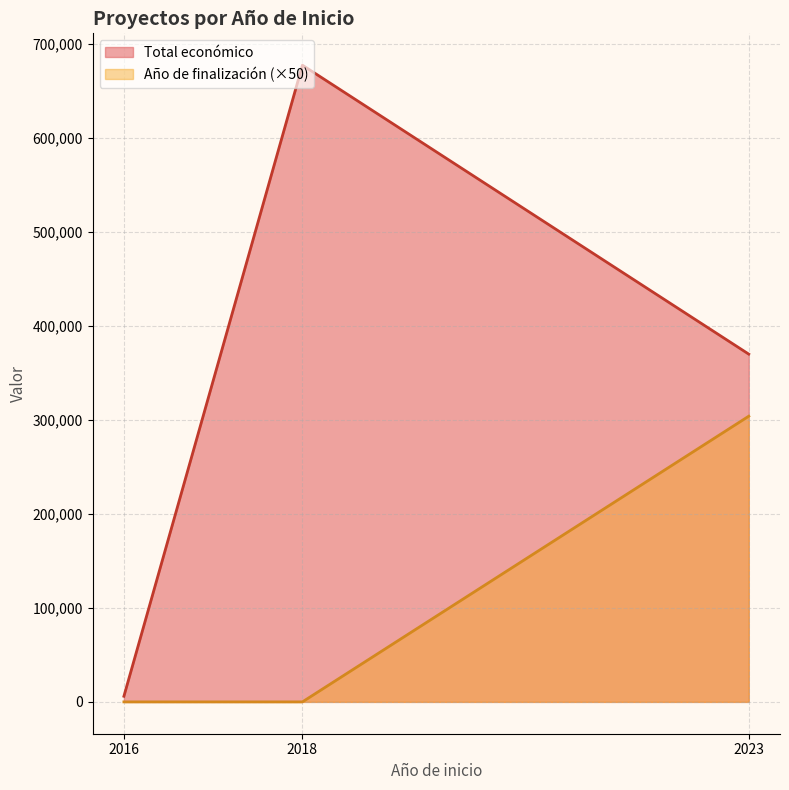

True or false: Total económico and Año de finalización intersect in this chart.

False